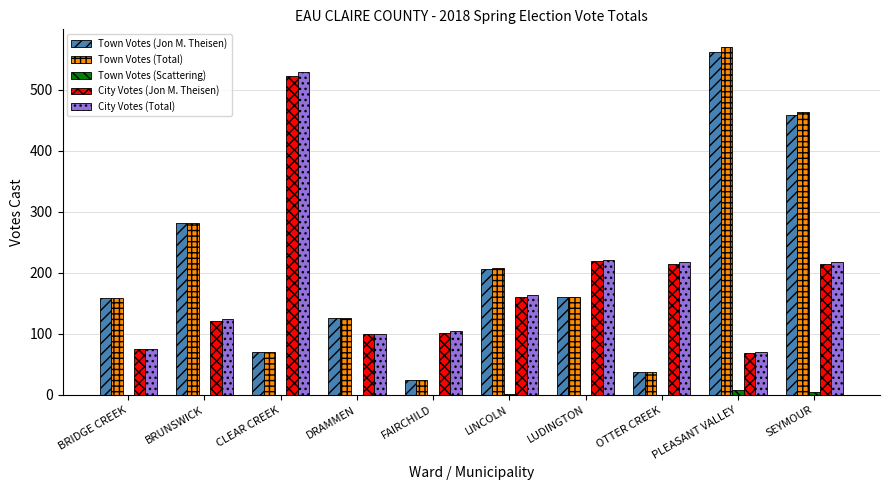

How many groups of bars are there?

10